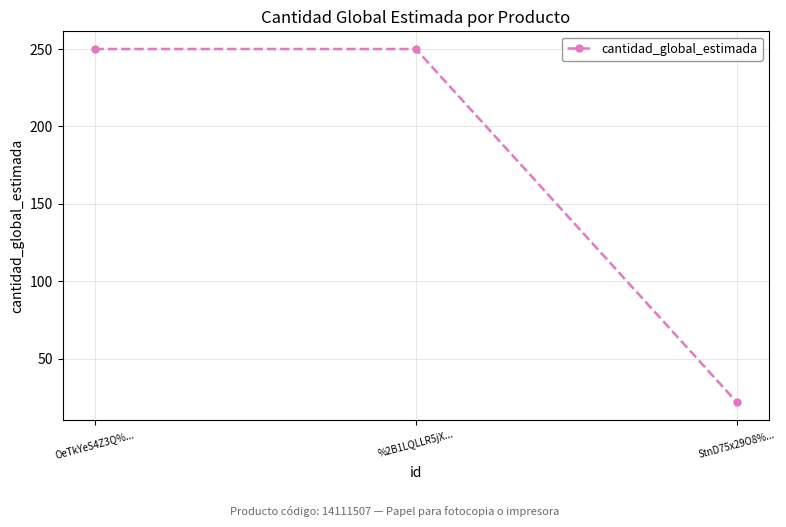

Reading left to right, transcribe all the data shown in this chart.

OeTkYeS4Z3Q%...=250	%2B1LQLLR5jX...=250	StnD75x29O8%...=22